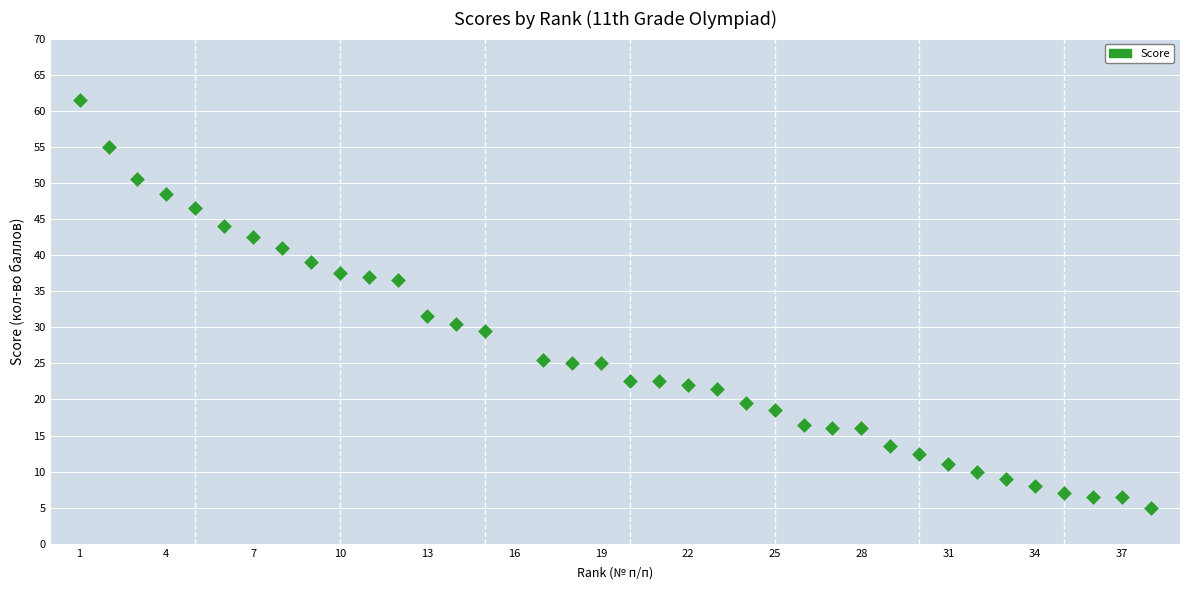

What Y value in the scatter plot is closest to 33?

31.6